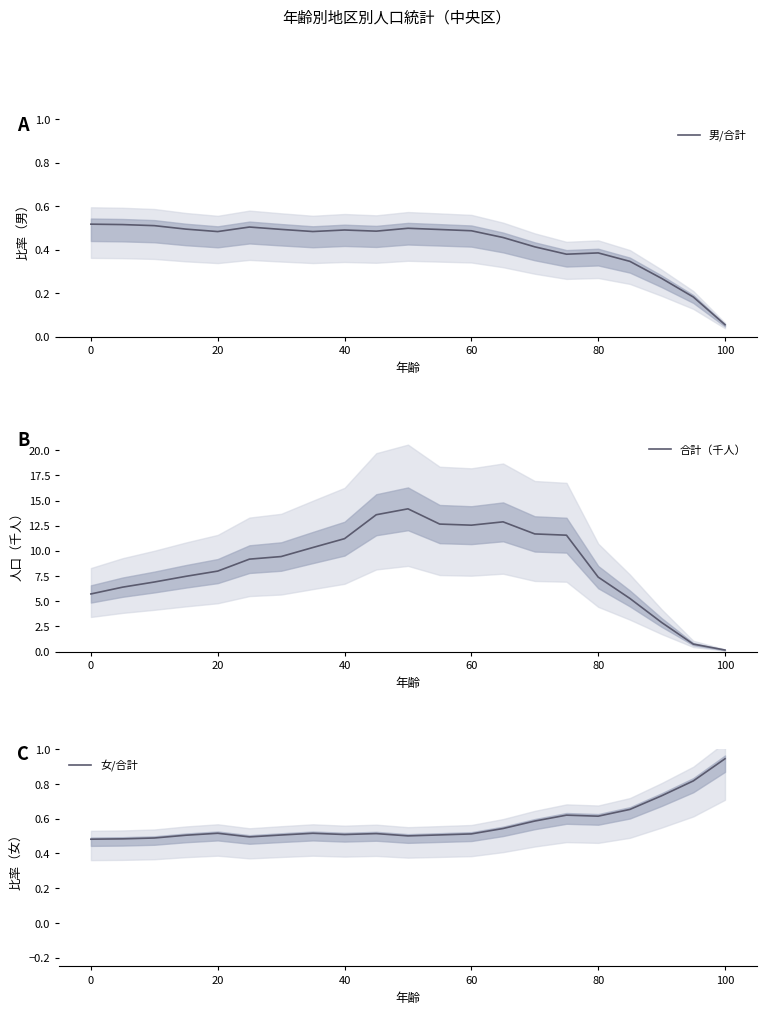

What is the difference between the maximum and minimum values in the 合計（千人） series?

14.0